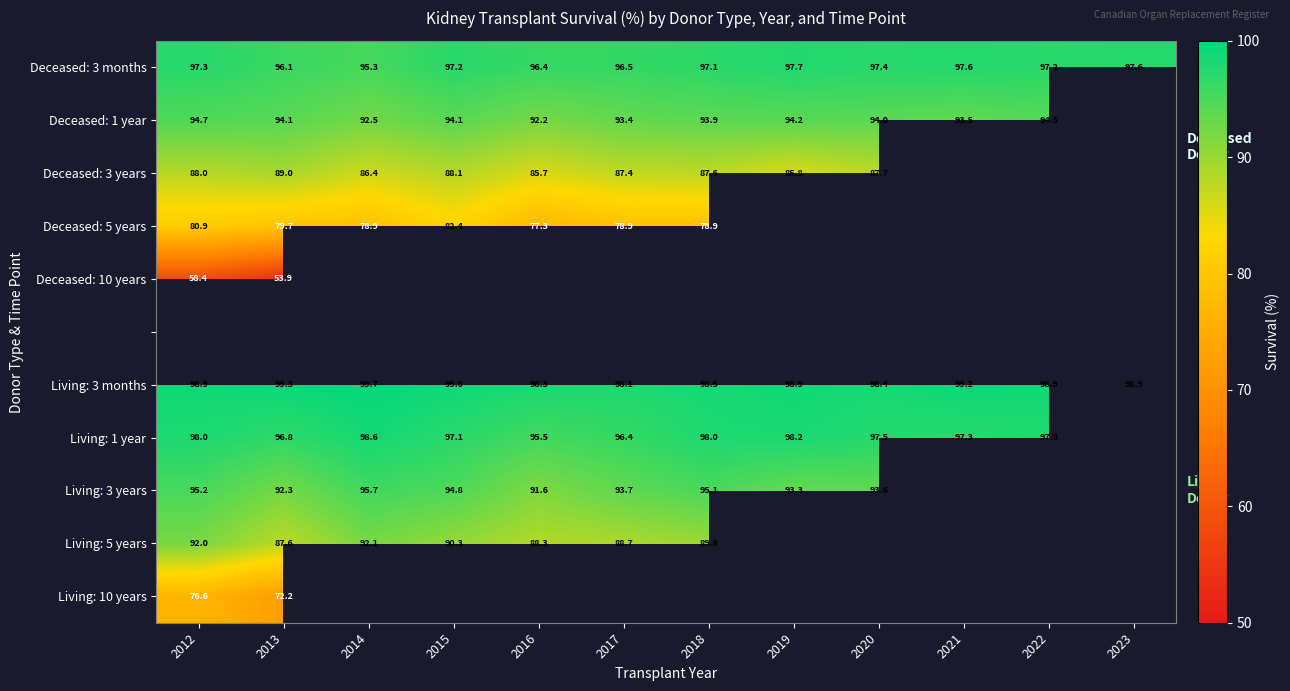

What is the approximate value of Living: 3 months at 2012?

98.9